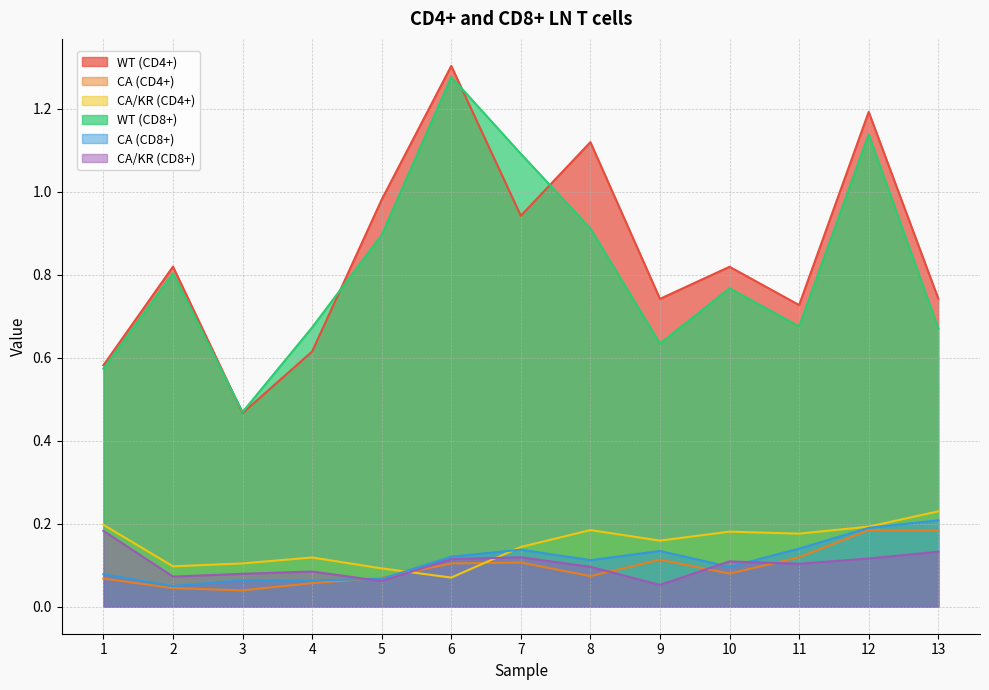

Rank the series at 10 from lowest to highest value.

CA (CD4+), CA (CD8+), CA/KR (CD8+), CA/KR (CD4+), WT (CD8+), WT (CD4+)